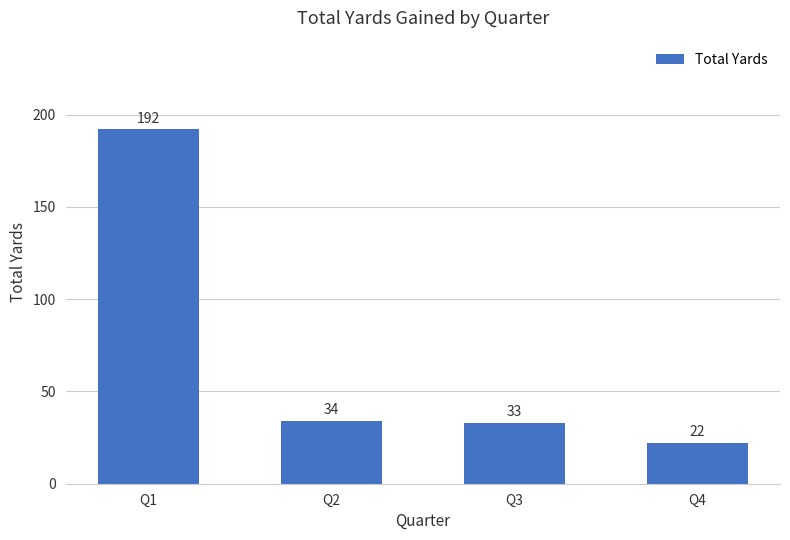

How many categories are shown in the chart?

4